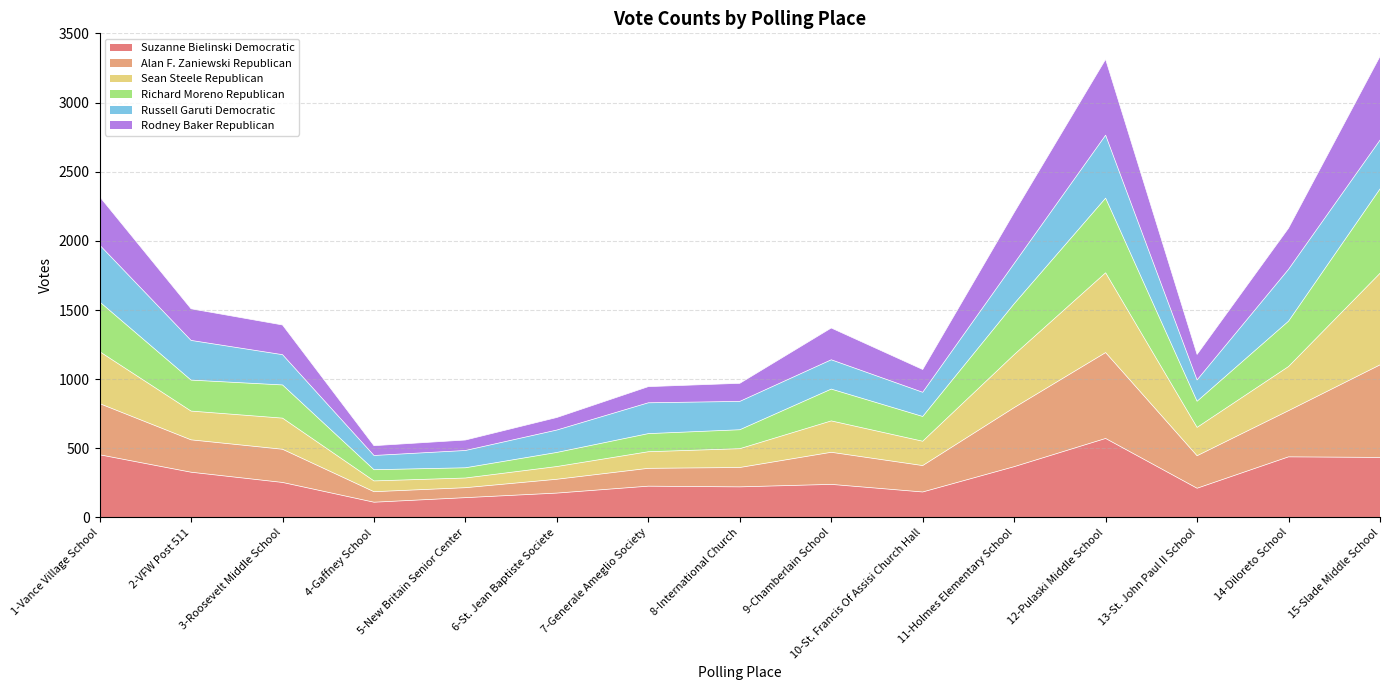

What is the total value across all series at 12-Pulaski Middle School?

3313